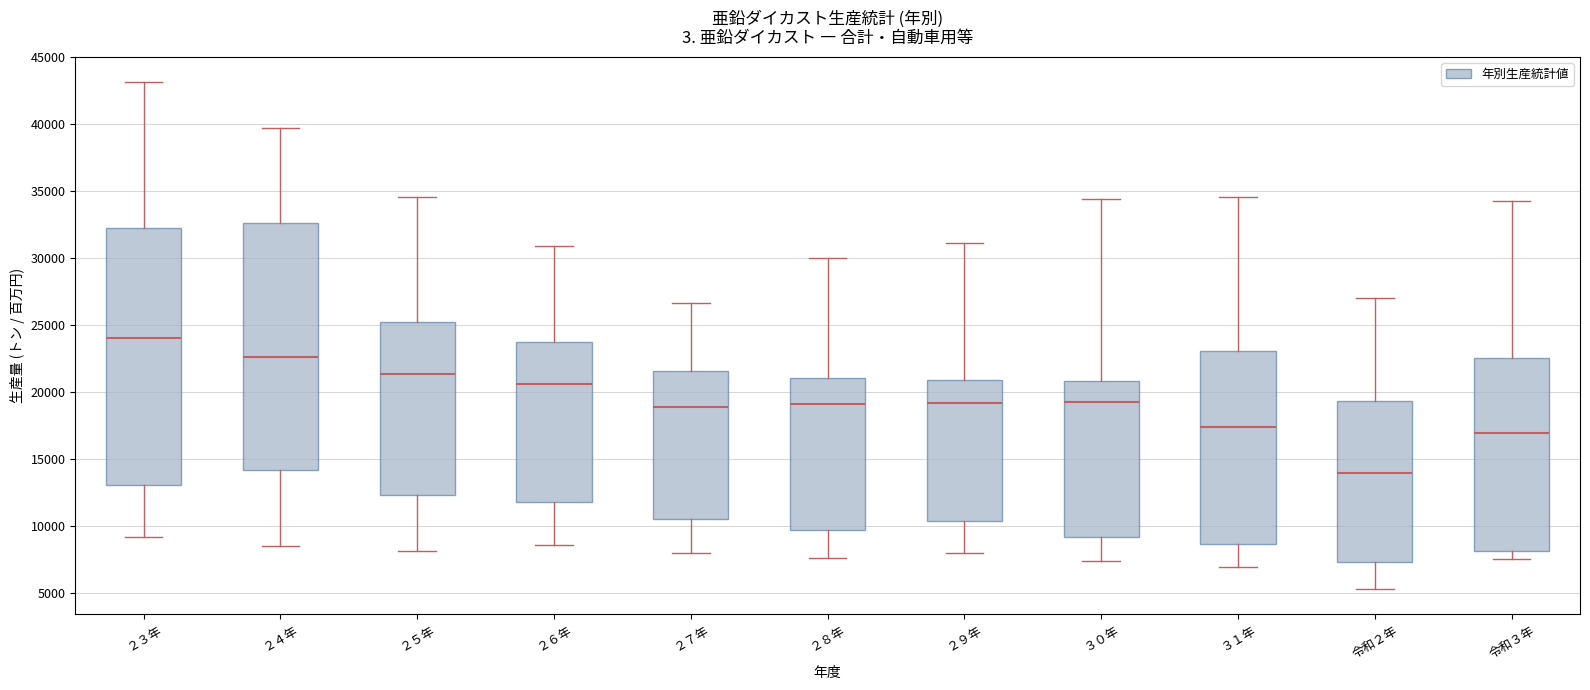

Reading left to right, transcribe this box plot: for each box, give where its median line is, the range the box spans, and where its two whiskers end, as read against the y-axis. The values are not printed on the chart, so give them approximately, as read against the axis.

２３年: median 24000, box 13000 to 32500, whiskers 9000 to 43000
２４年: median 22500, box 14000 to 32500, whiskers 8500 to 39500
２５年: median 21500, box 12500 to 25000, whiskers 8000 to 34500
２６年: median 20500, box 12000 to 24000, whiskers 8500 to 31000
２７年: median 19000, box 10500 to 21500, whiskers 8000 to 26500
２８年: median 19000, box 9500 to 21000, whiskers 7500 to 30000
２９年: median 19000, box 10500 to 21000, whiskers 8000 to 31000
３０年: median 19500, box 9000 to 21000, whiskers 7500 to 34500
３１年: median 17500, box 8500 to 23000, whiskers 7000 to 34500
令和２年: median 14000, box 7500 to 19500, whiskers 5500 to 27000
令和３年: median 17000, box 8000 to 22500, whiskers 7500 to 34000